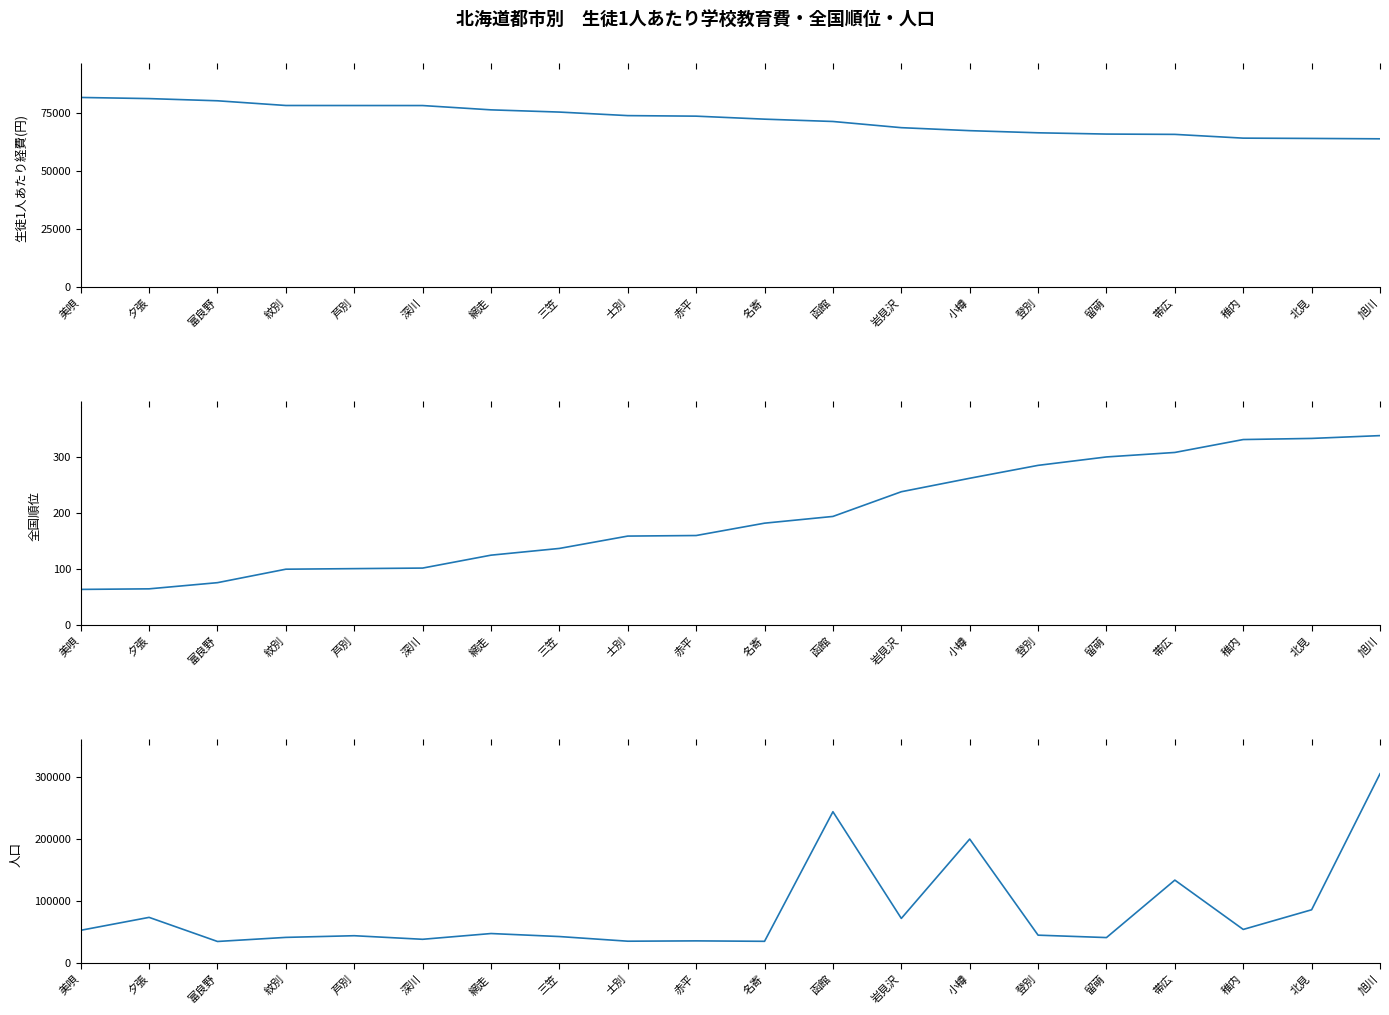

Where does the 全国順位 series first go above 182?

函館